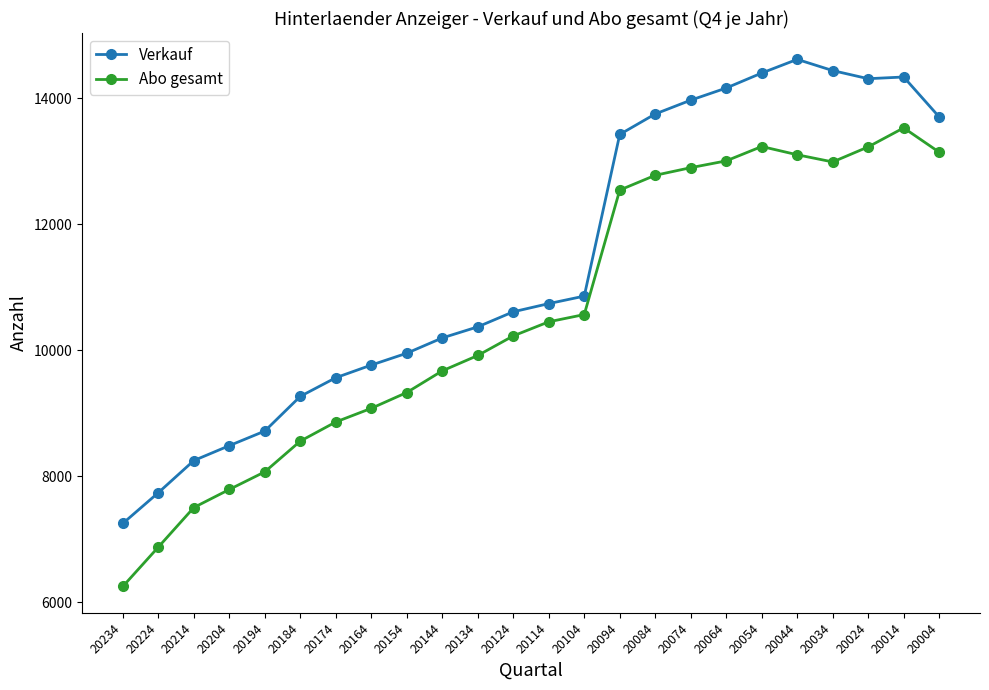

Is the value of Abo gesamt at 20224 greater than the value of Verkauf at 20054?

No